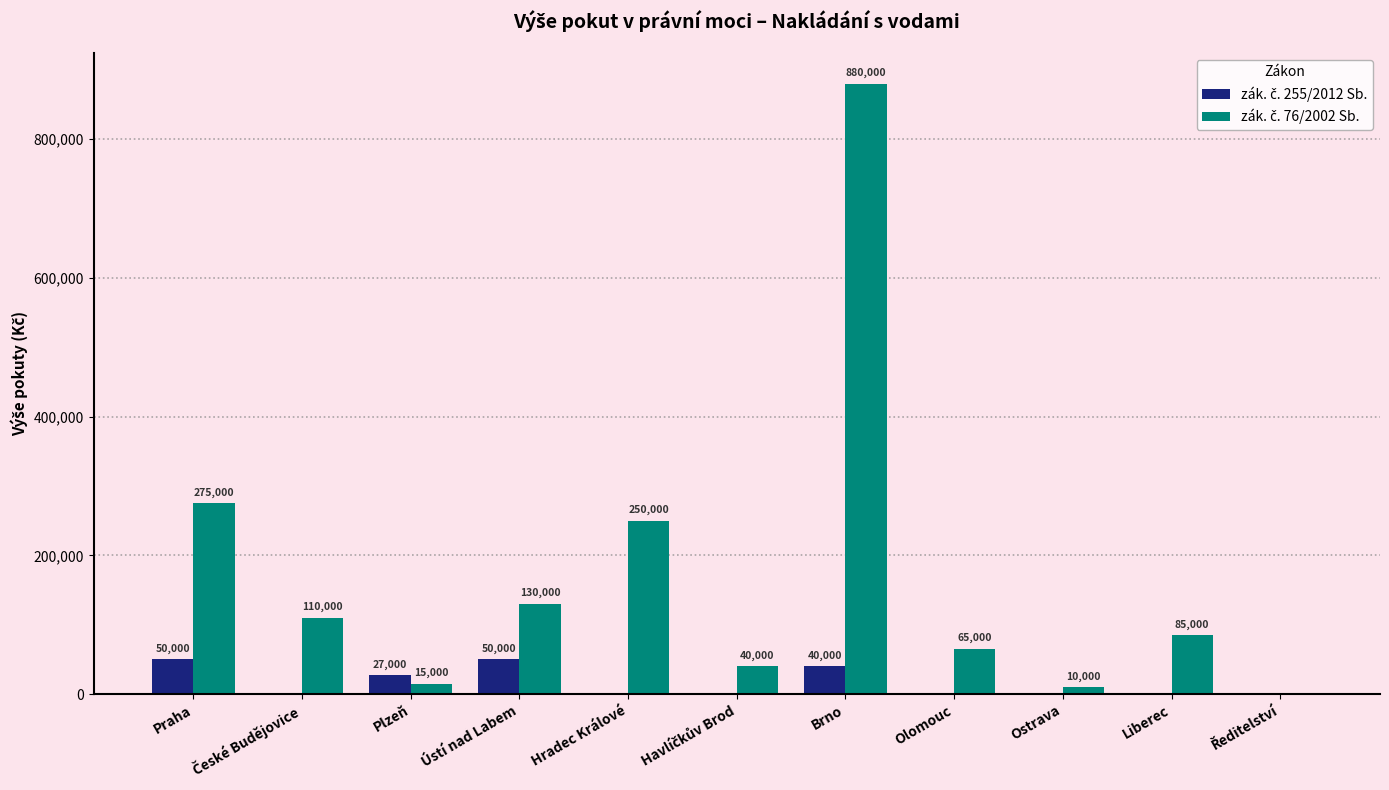

What is the total value across all series at Brno?

920000